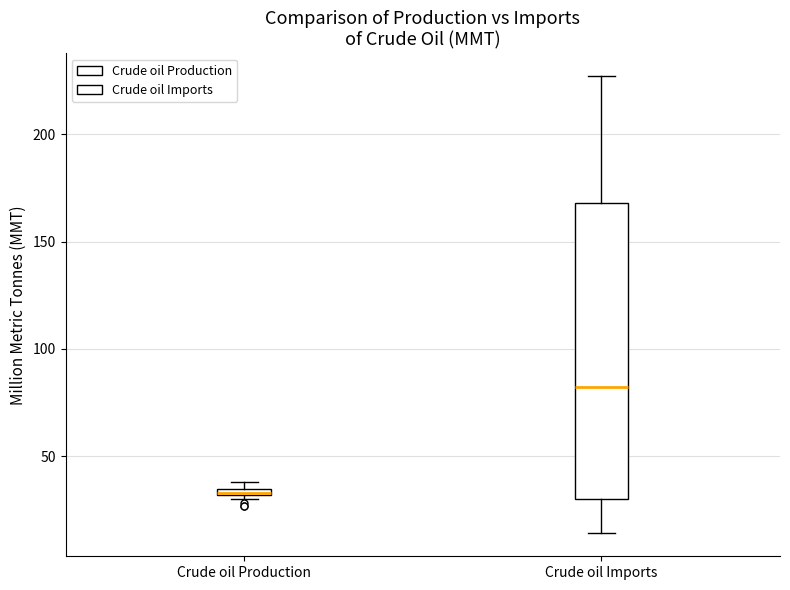

Comparing the boxes themselves (not the whiskers), which one is the tallest?

Crude oil Imports